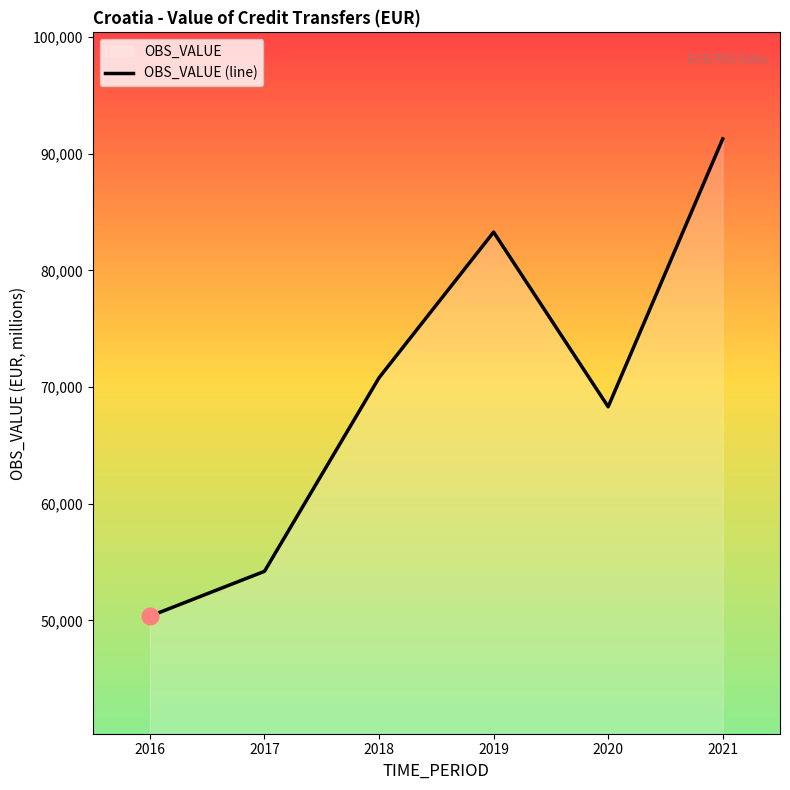

Reading left to right, transcribe all the data shown in this chart.

50365.4	54211.2	70800.9	83282.0	68313.6	91274.0